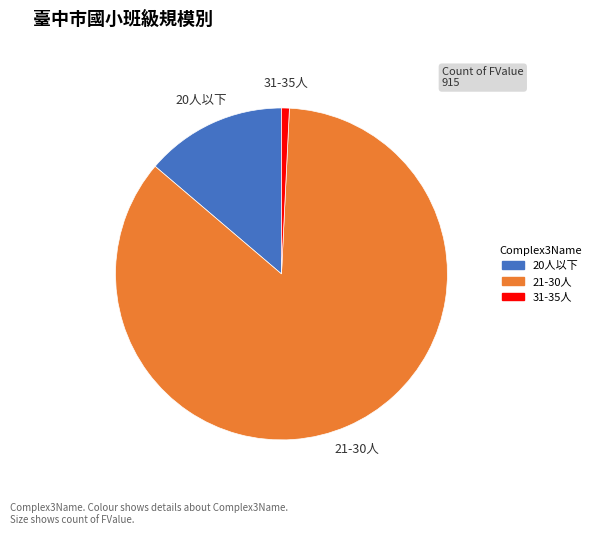

Does any single category account for the majority?

Yes